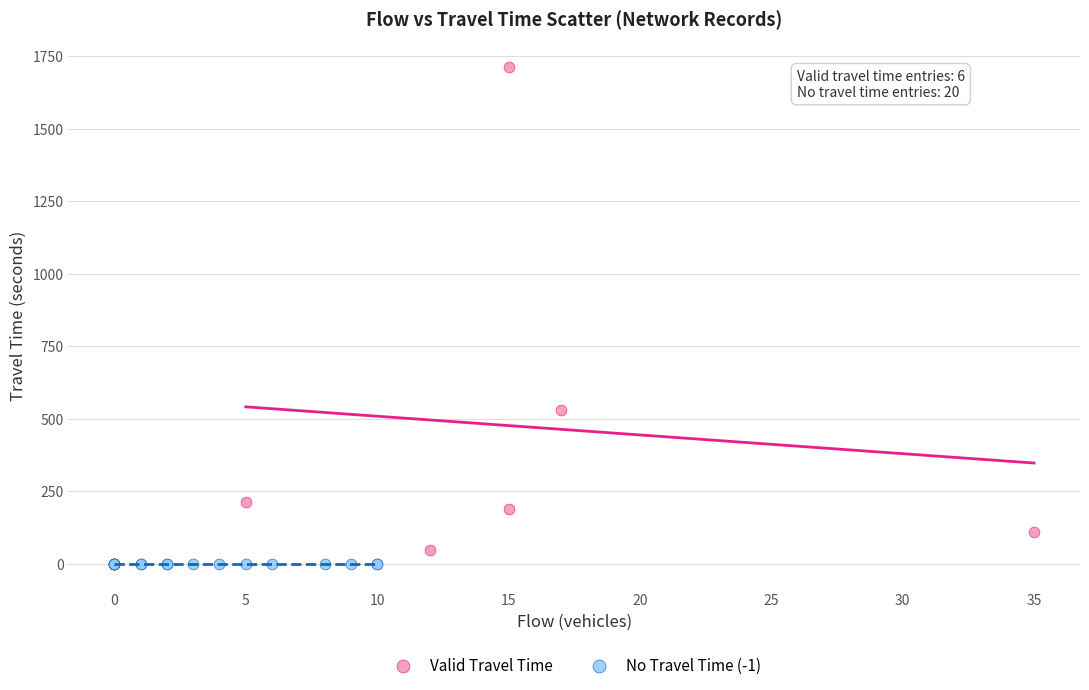

What are all the series names shown in the legend?

Valid Travel Time, No Travel Time (-1)